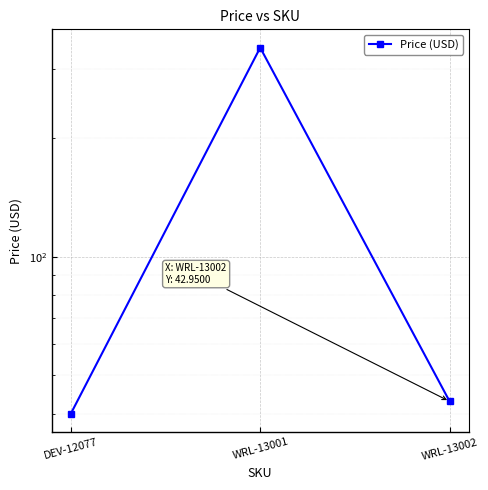

Rank the categories by value from lowest to highest.

DEV-12077, WRL-13002, WRL-13001